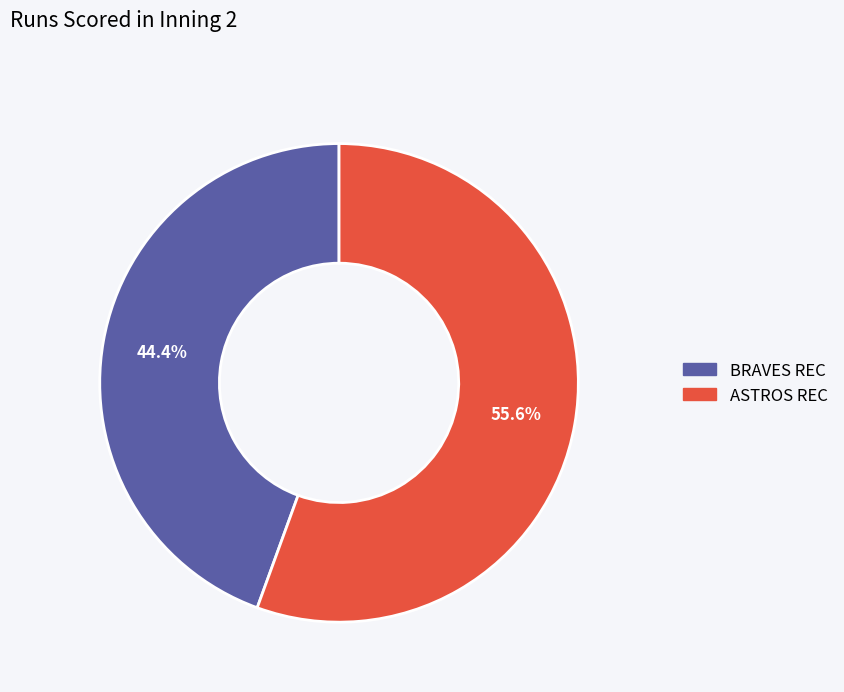

To the nearest percent, what is the difference between the BRAVES REC and ASTROS REC slice percentages?

11%